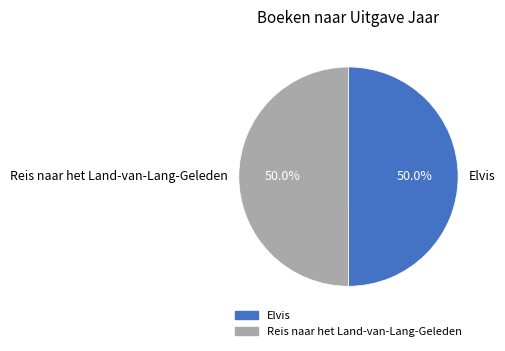

Approximately how many times larger is the value at Reis naar het Land-van-Lang-Geleden compared to Elvis?

1.0